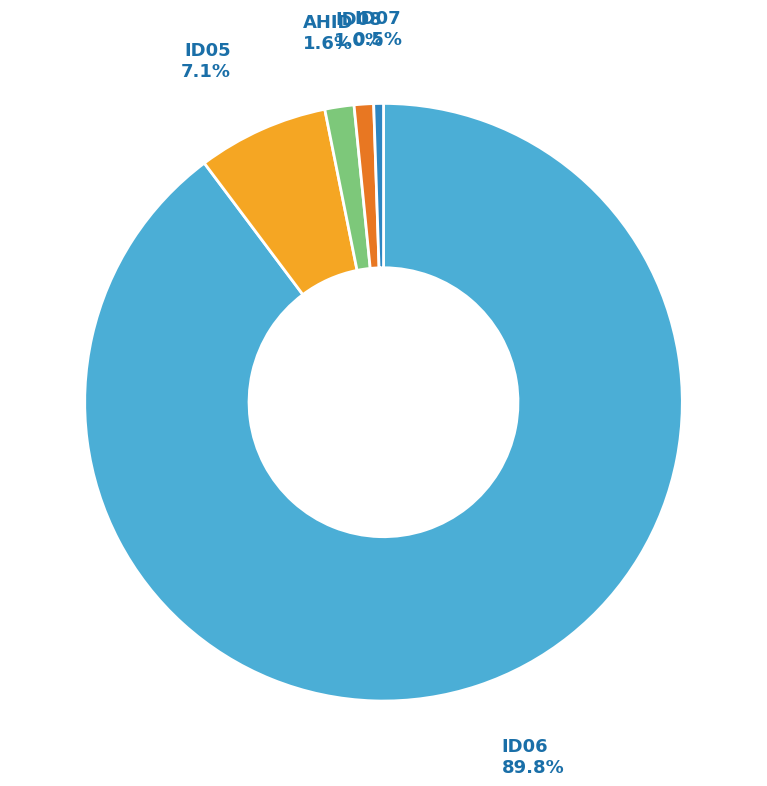

Is there a majority slice in this chart?

Yes